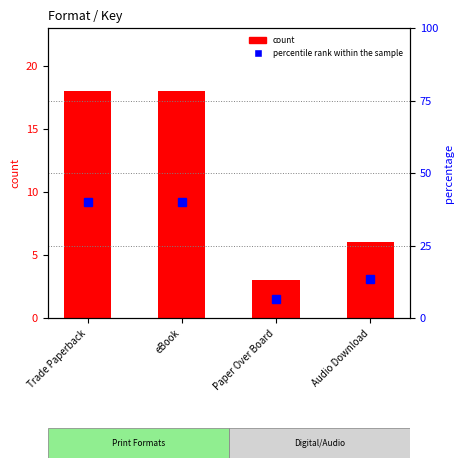

Rank the categories by count value from highest to lowest.

Trade Paperback, eBook, Audio Download, Paper Over Board